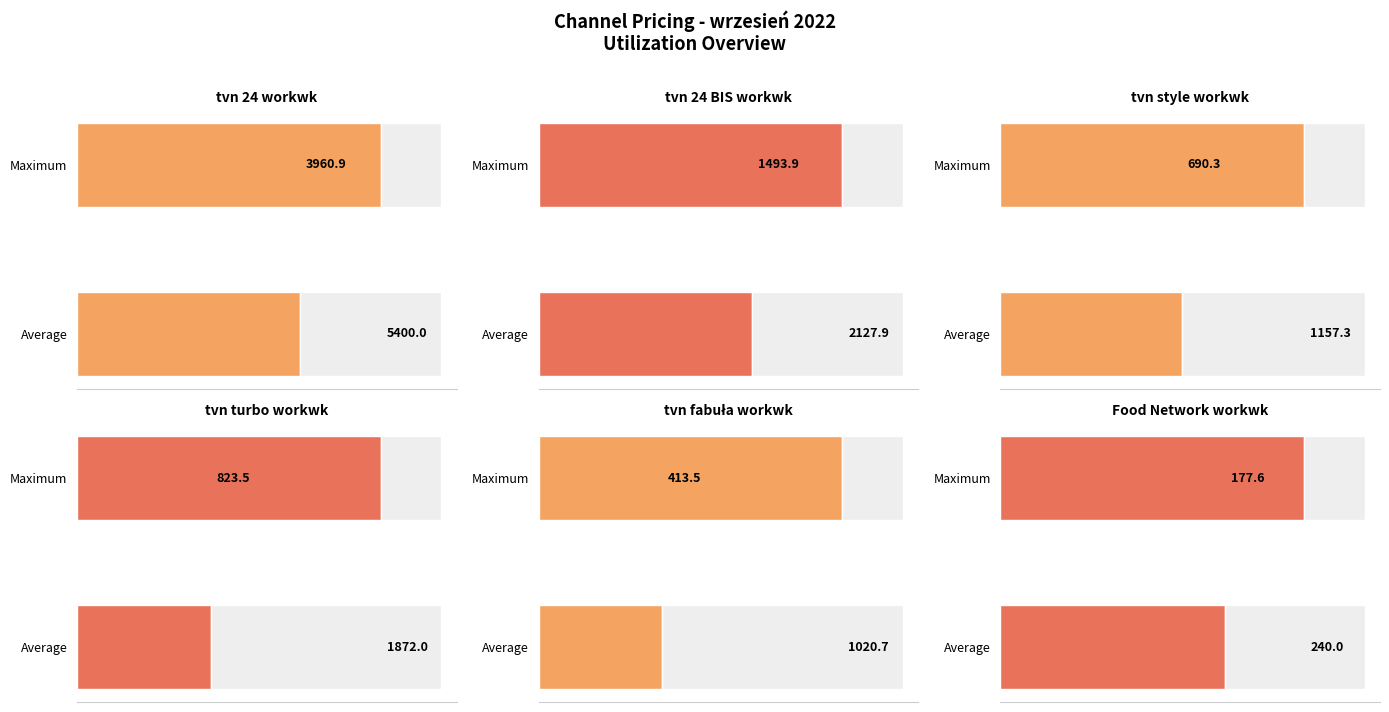

Is it true that Food Network workwk equals 417.5 at Maximum?

False